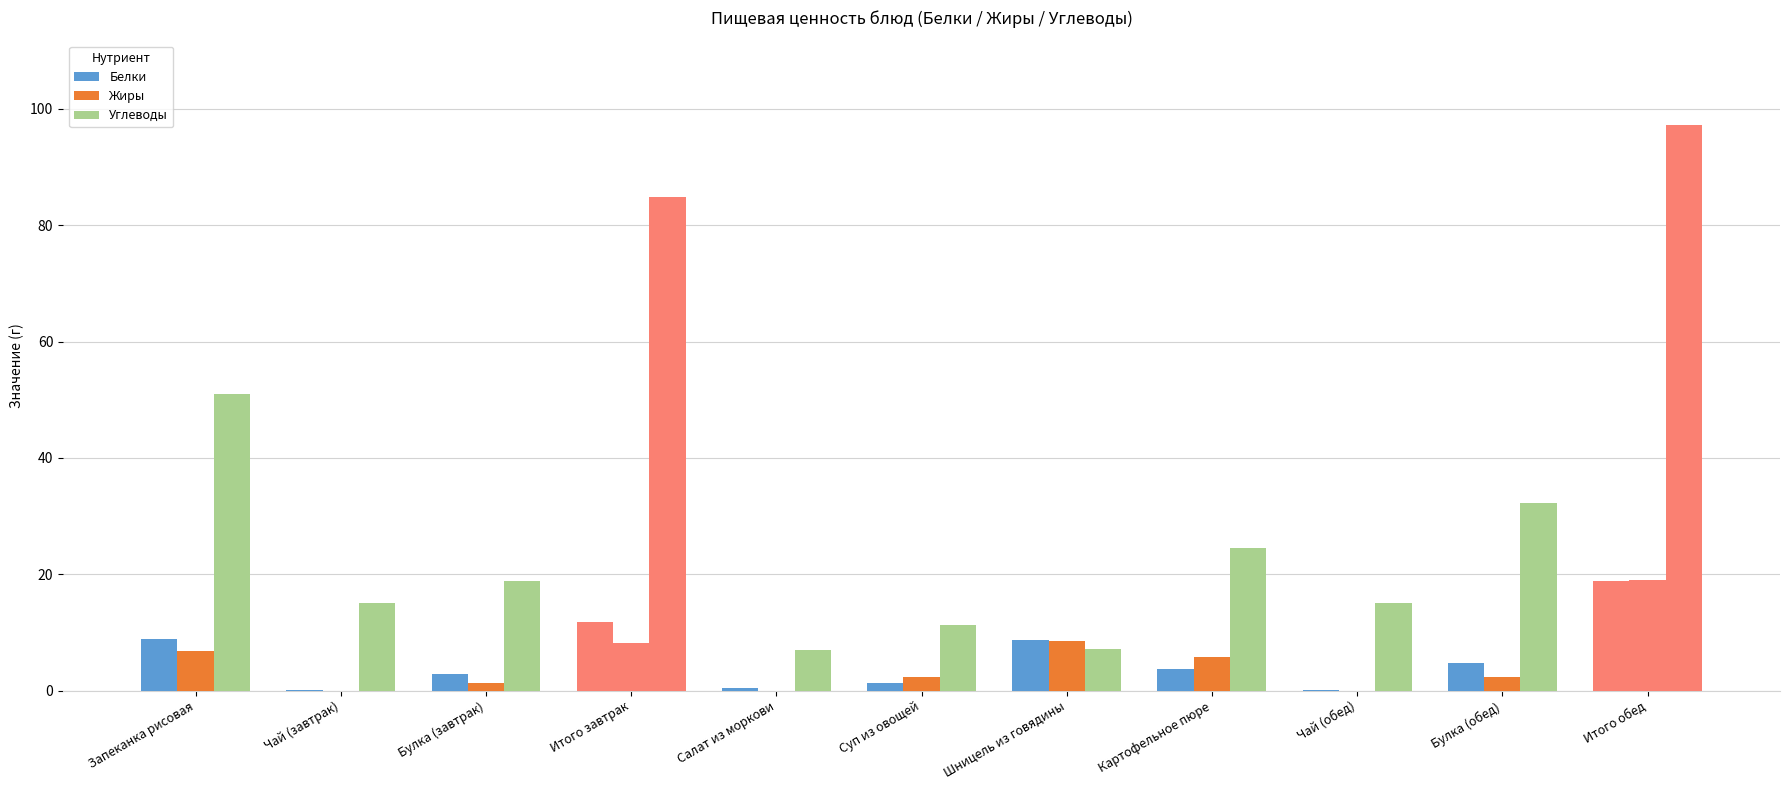

What is the difference between the Углеводы values at Шницель из говядины and Суп из овощей?

4.1